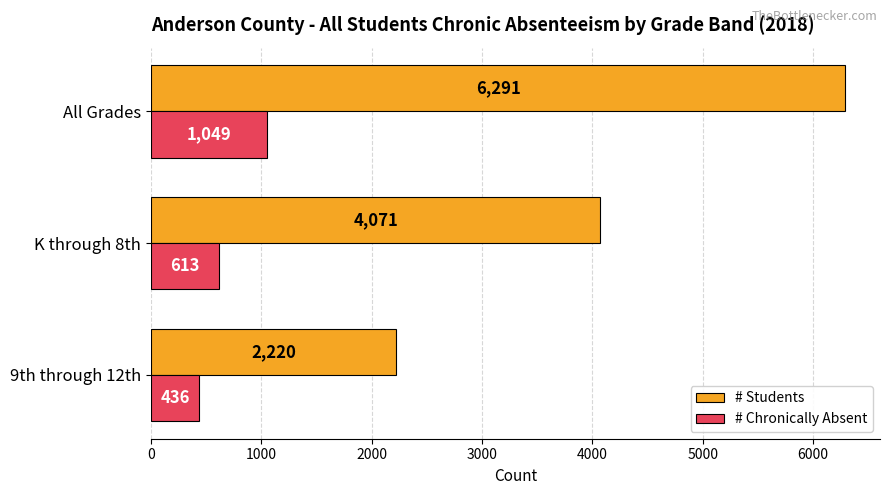

Is the value of # Students at K through 8th greater than the value of # Chronically Absent at 9th through 12th?

Yes